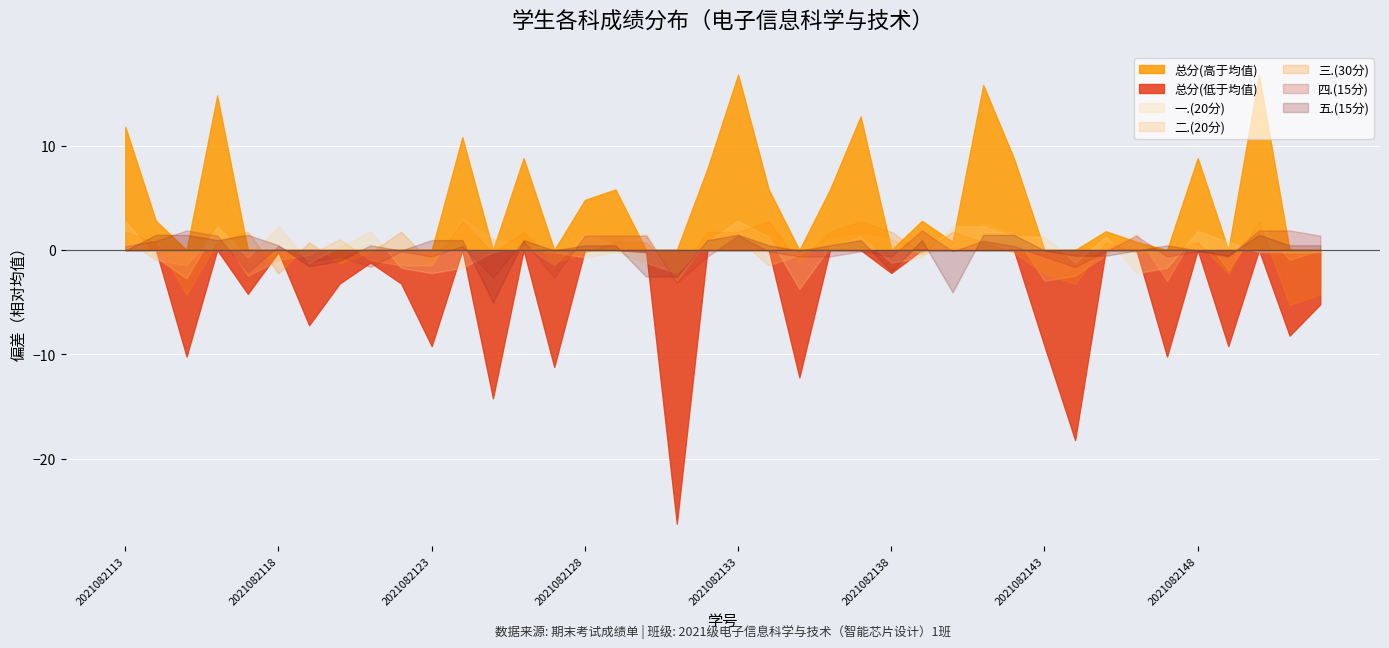

Which series has the largest range (max minus min)?

总分(低于均值)